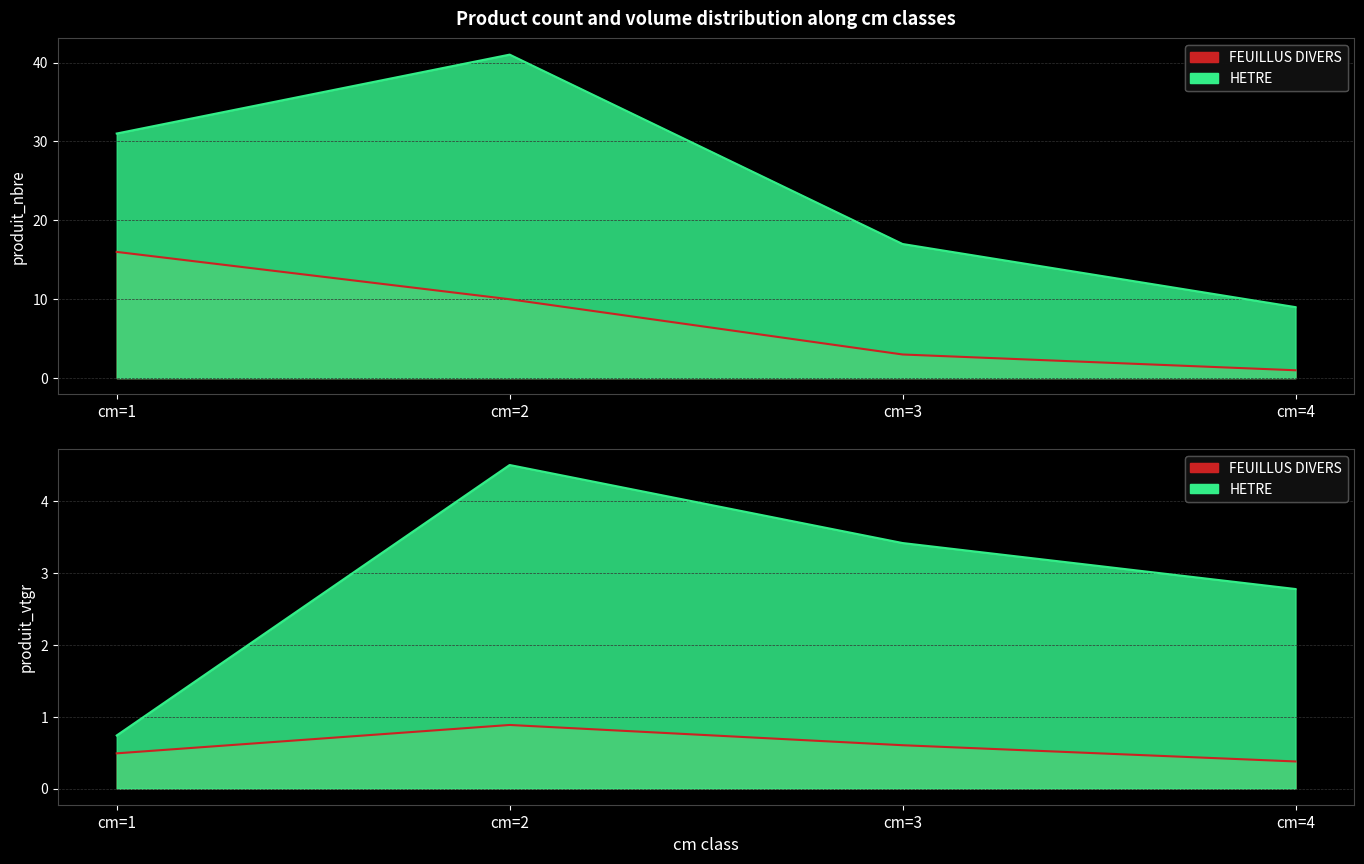

Where is HETRE nearest to the value 25?

cm=1